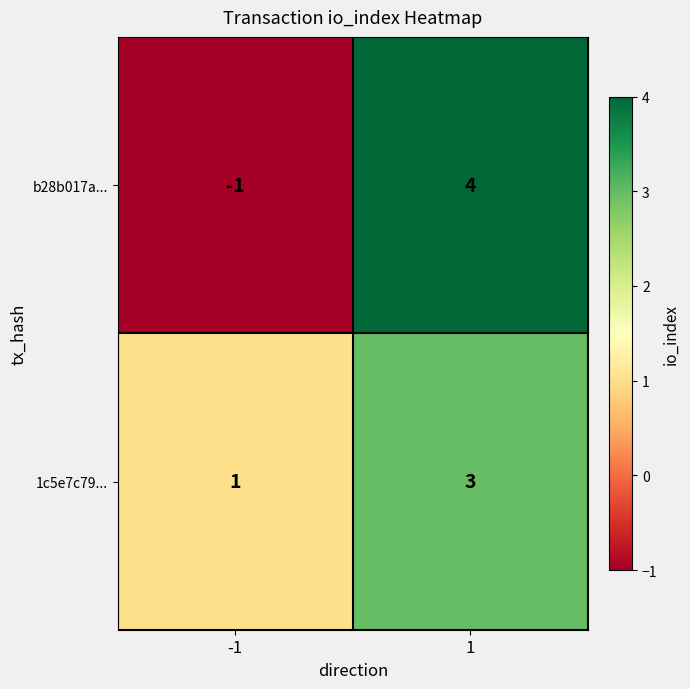

What value does the b28b017a... series have at 1?

4